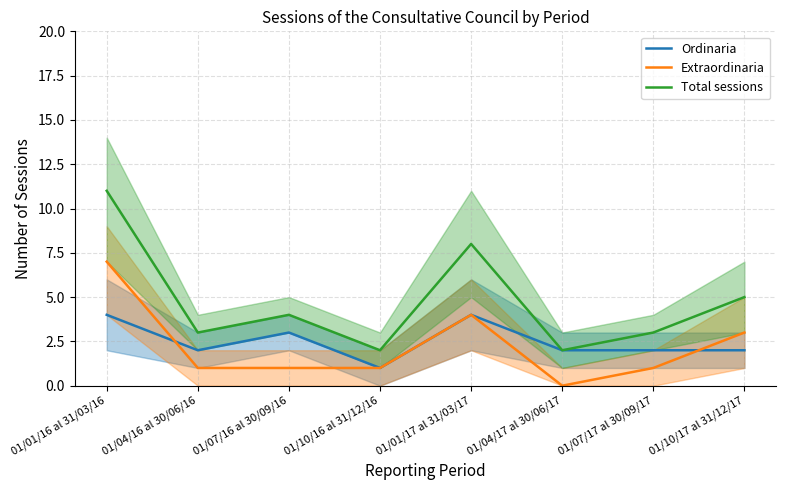

Rank the series at 01/10/16 al 31/12/16 from highest to lowest value.

Total sessions, Ordinaria, Extraordinaria